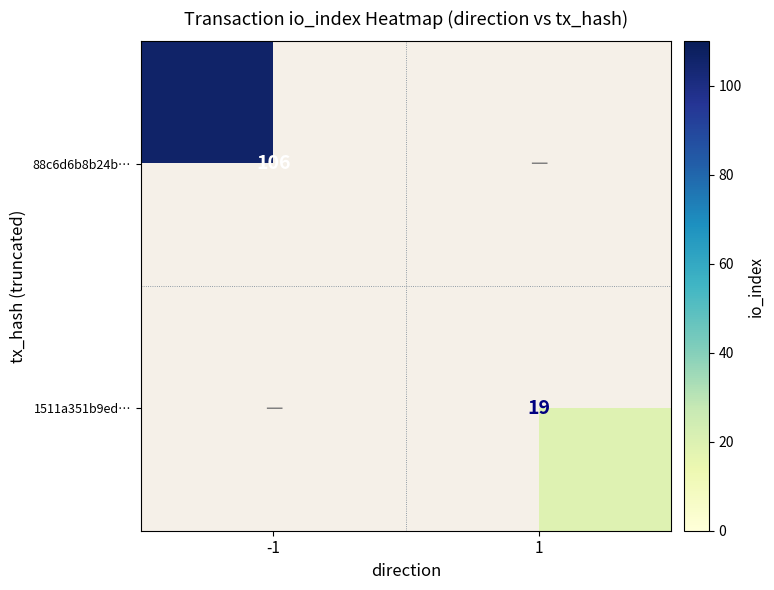

What is the maximum value shown in the chart?

106.0